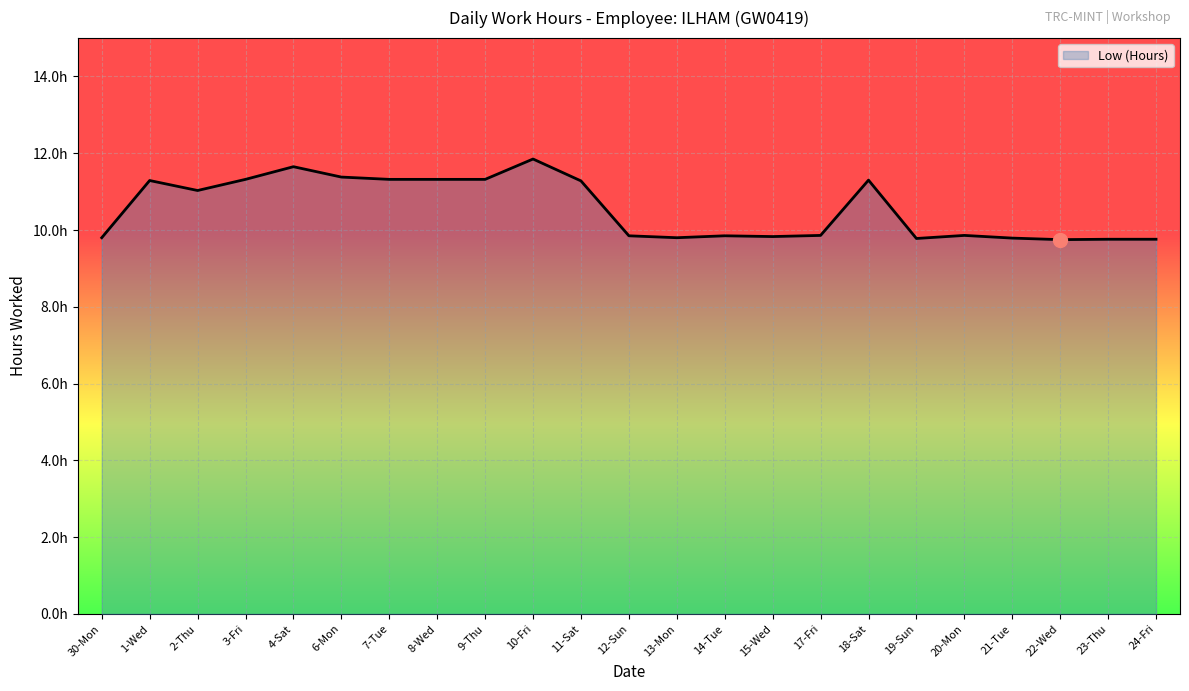

At which category does the chart reach its peak across all series?

10-Fri